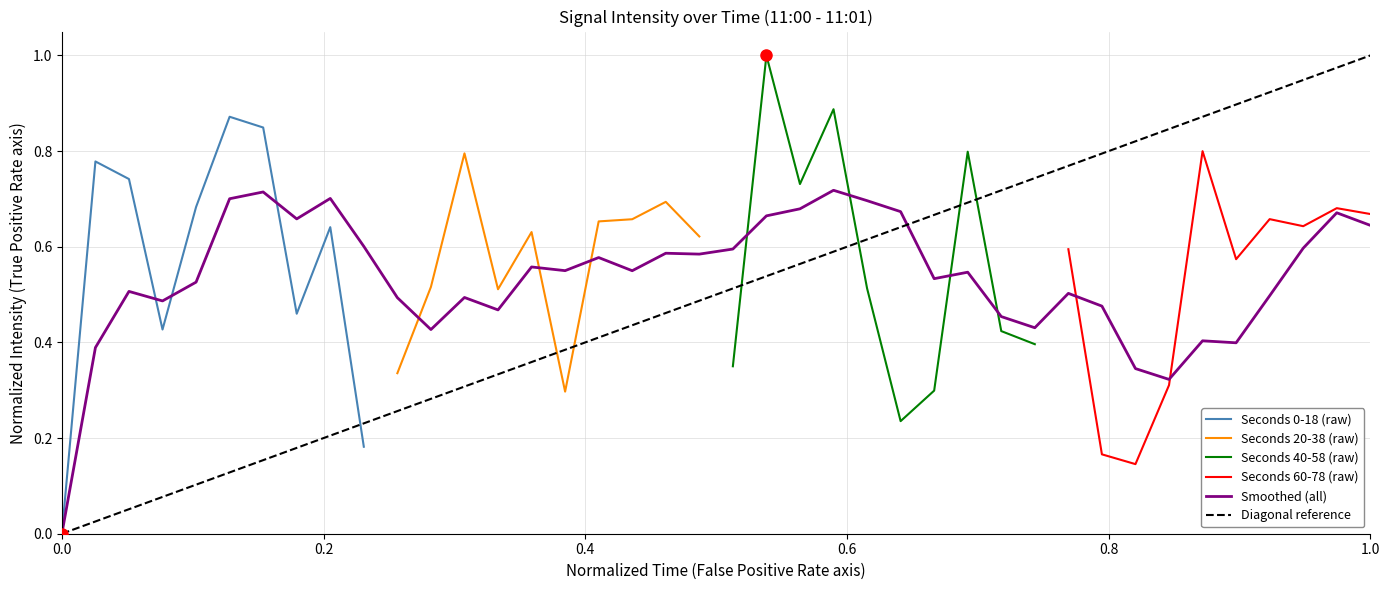

What is the maximum value for Seconds 40-58 (raw)?

1.0